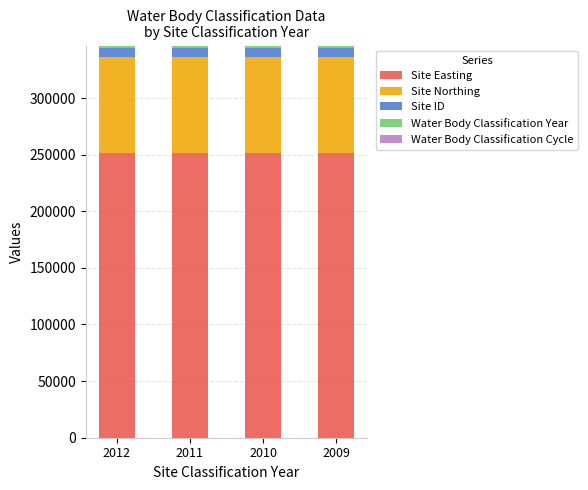

What is the sum of all Site Easting values?

1006000